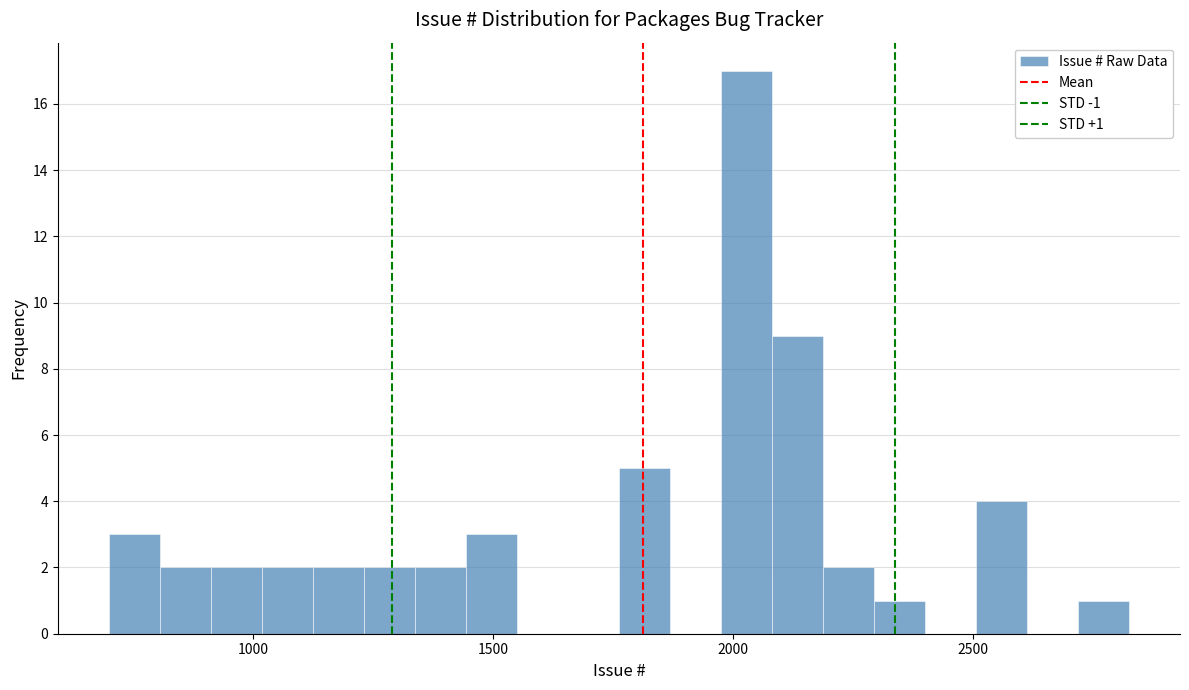

Around what value on the x-axis is the tallest bar? Give the approximate position of its centre, as read against the axis.

2050